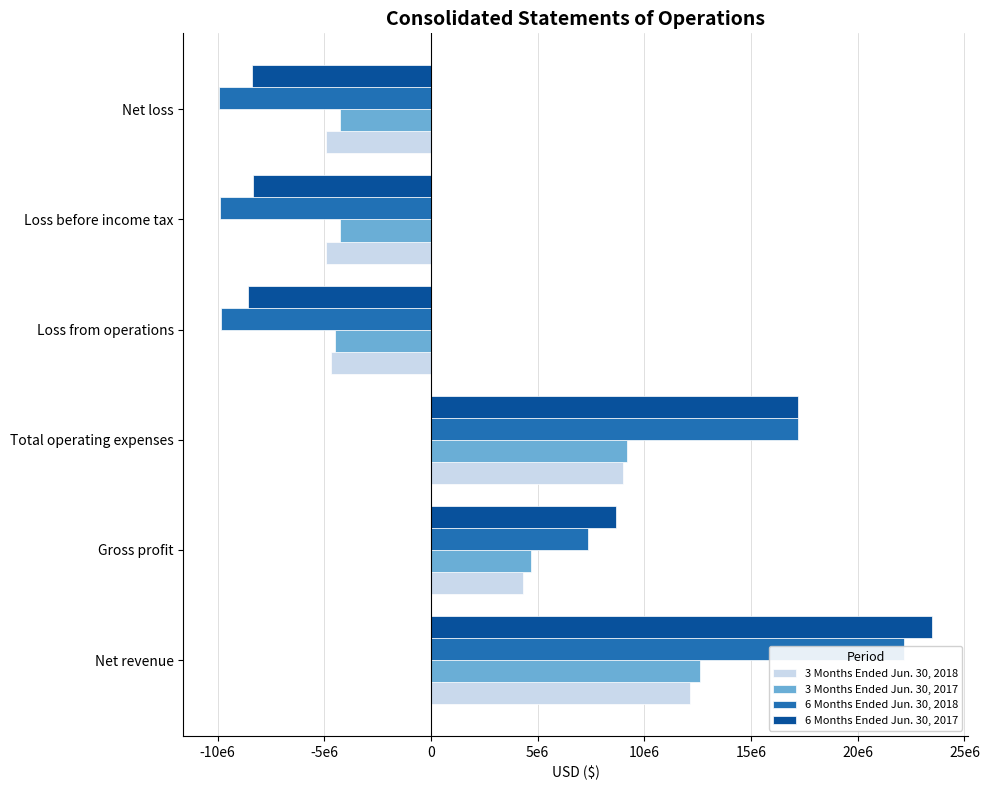

Is the value of 6 Months Ended Jun. 30, 2018 at Net loss greater than the value of 3 Months Ended Jun. 30, 2017 at Total operating expenses?

No